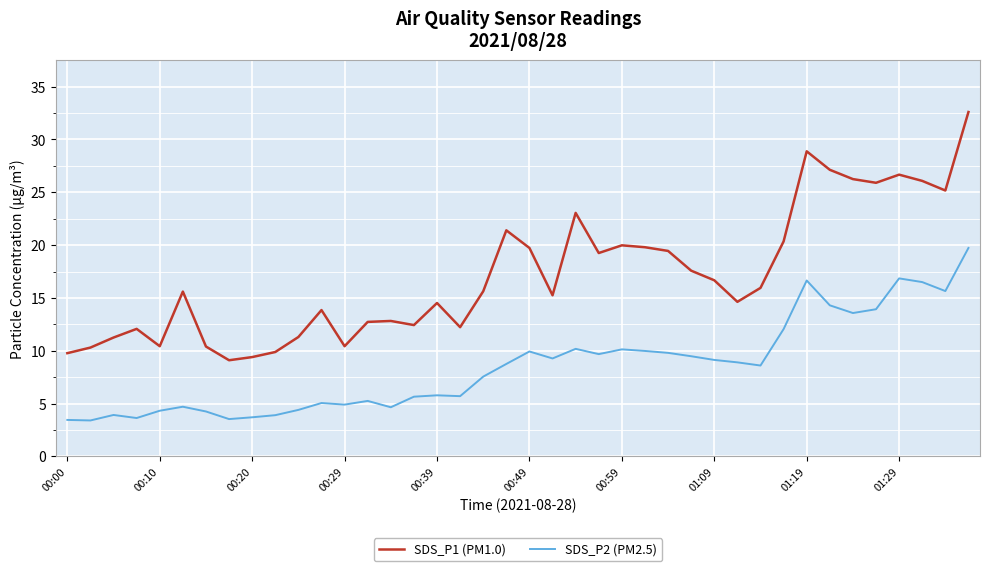

Rank the series by their average value, from highest to lowest.

SDS_P1 (PM1.0), SDS_P2 (PM2.5)